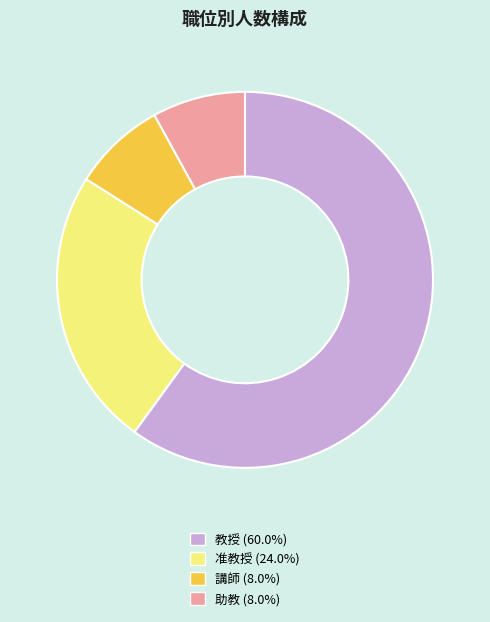

Is 助教 (8.0%) the majority of the pie?

No